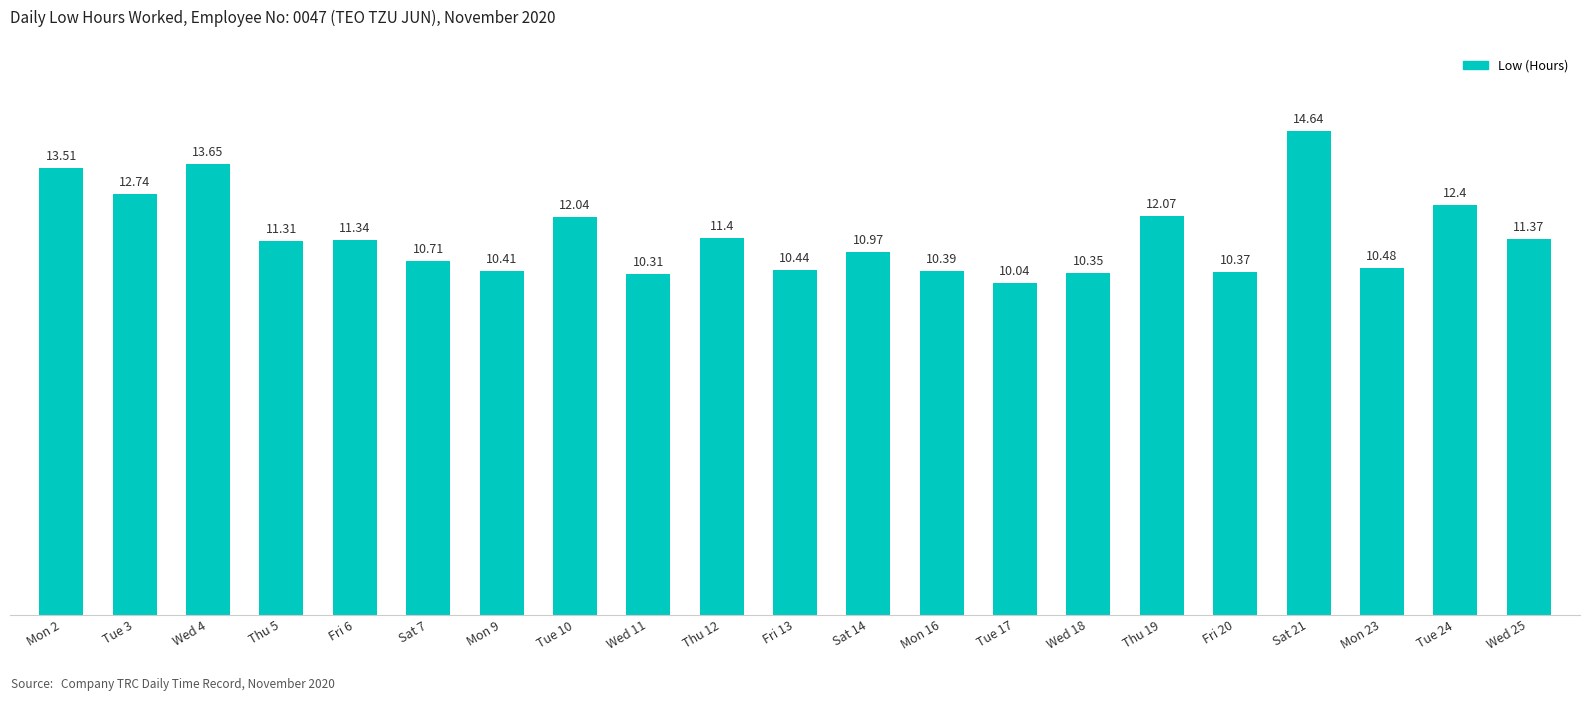

What is the value of the 14th bar from the left?

10.0